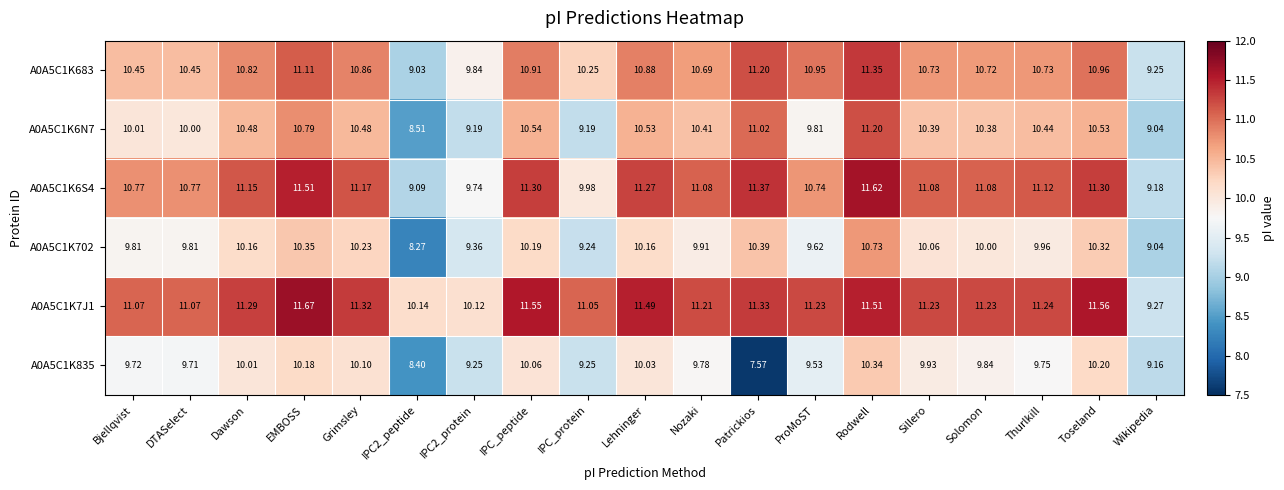

Which category has the lowest value across all series?

Patrickios